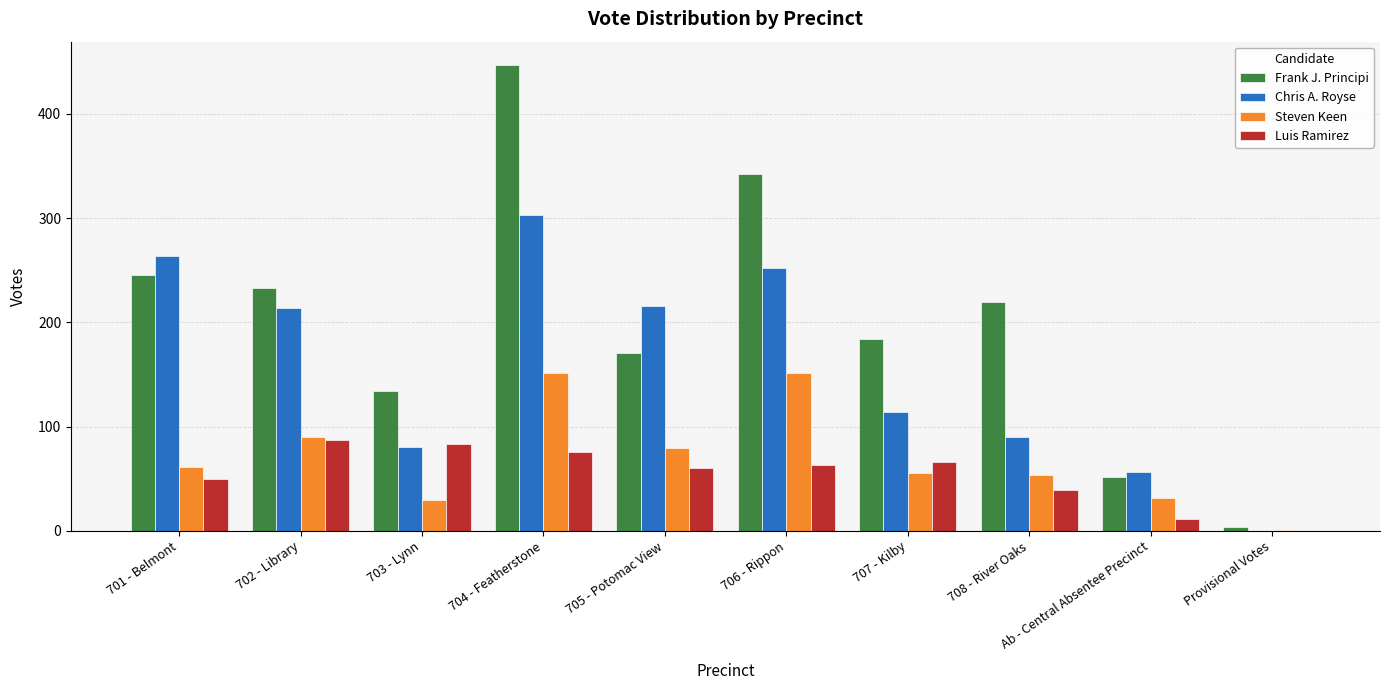

What is the sum of the Luis Ramirez values at 704 - Featherstone and 706 - Rippon?

139